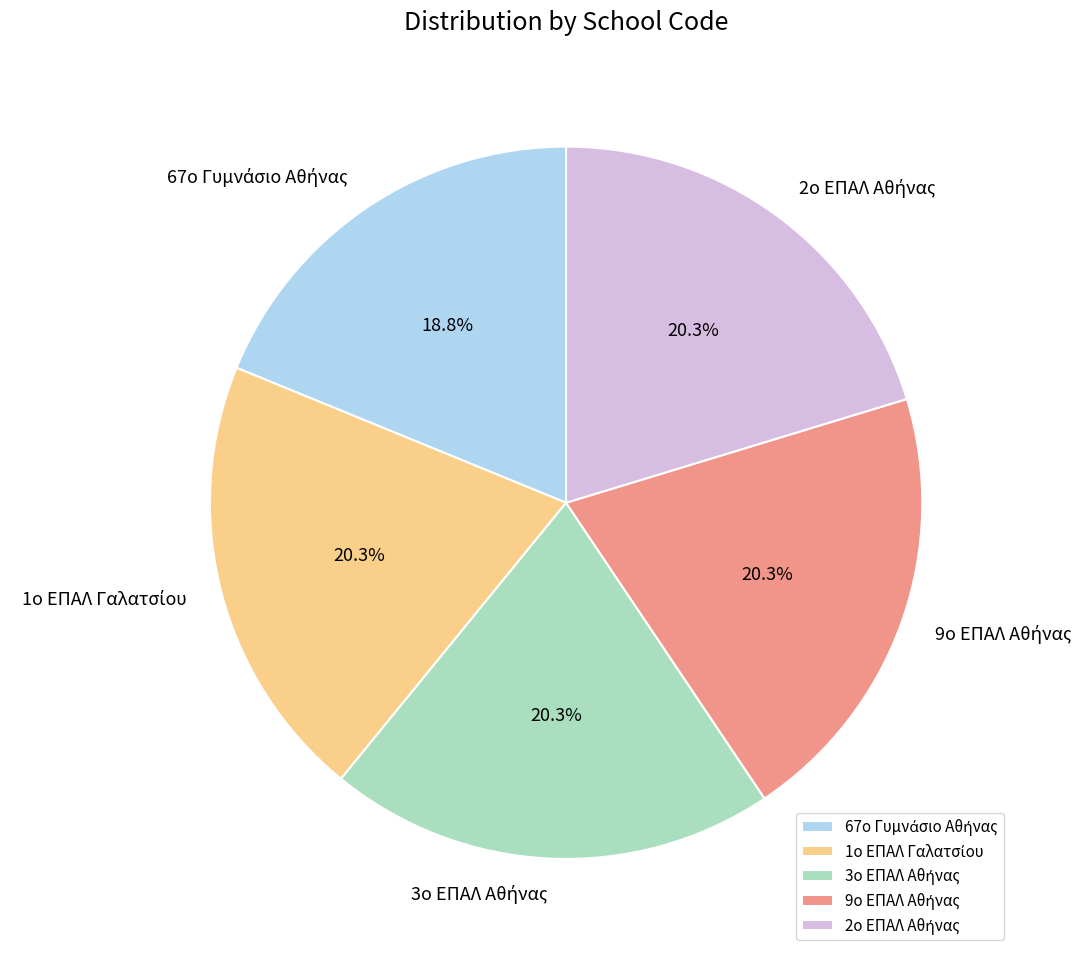

Does any single category account for the majority?

No